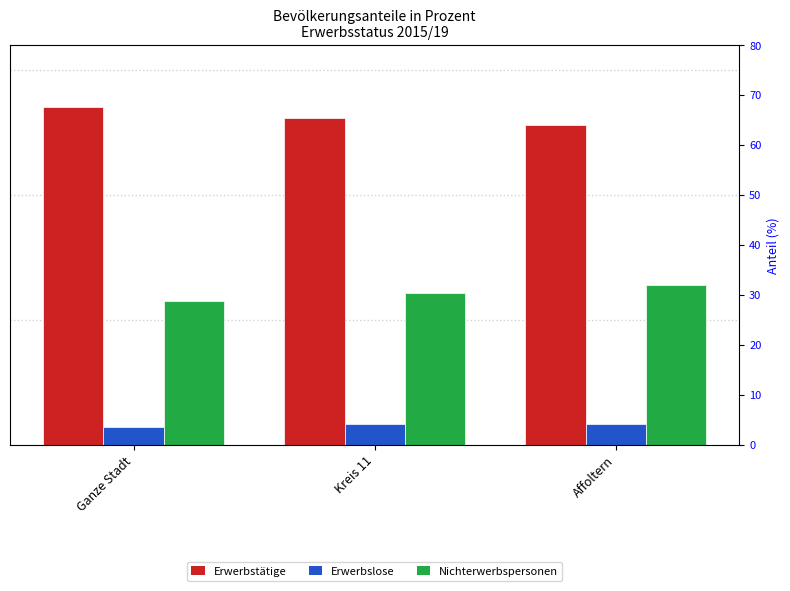

Is the value of Erwerbstätige at Ganze Stadt greater than the value of Erwerbslose at Ganze Stadt?

Yes